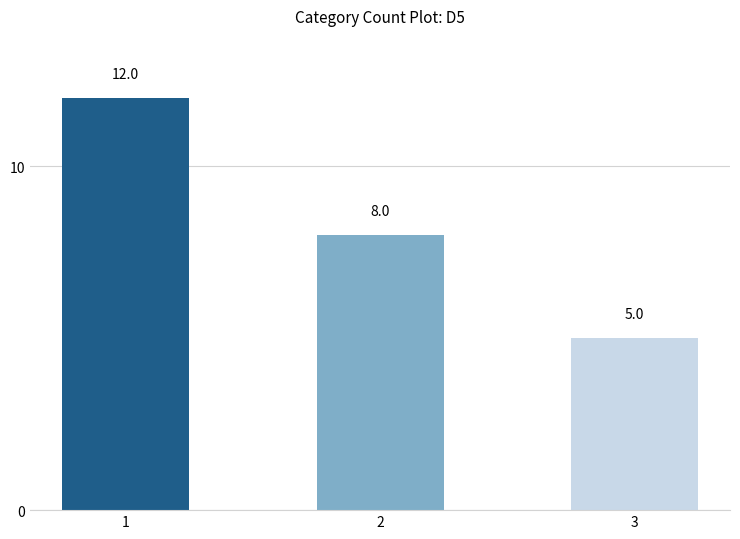

Reading left to right, extract all data points from this chart.

12	8	5